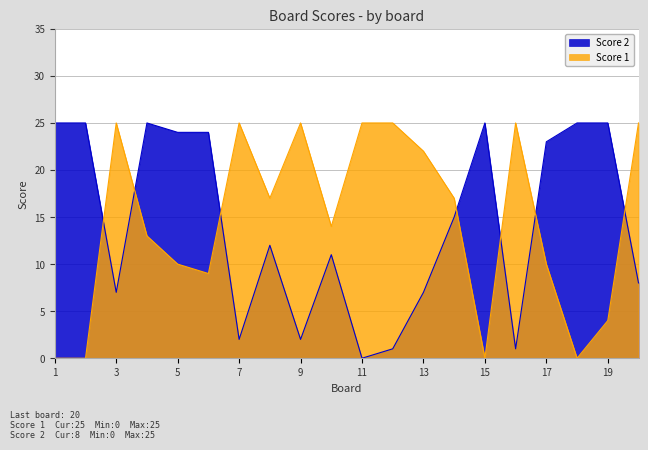

Where is the first local minimum for Score 1?

6